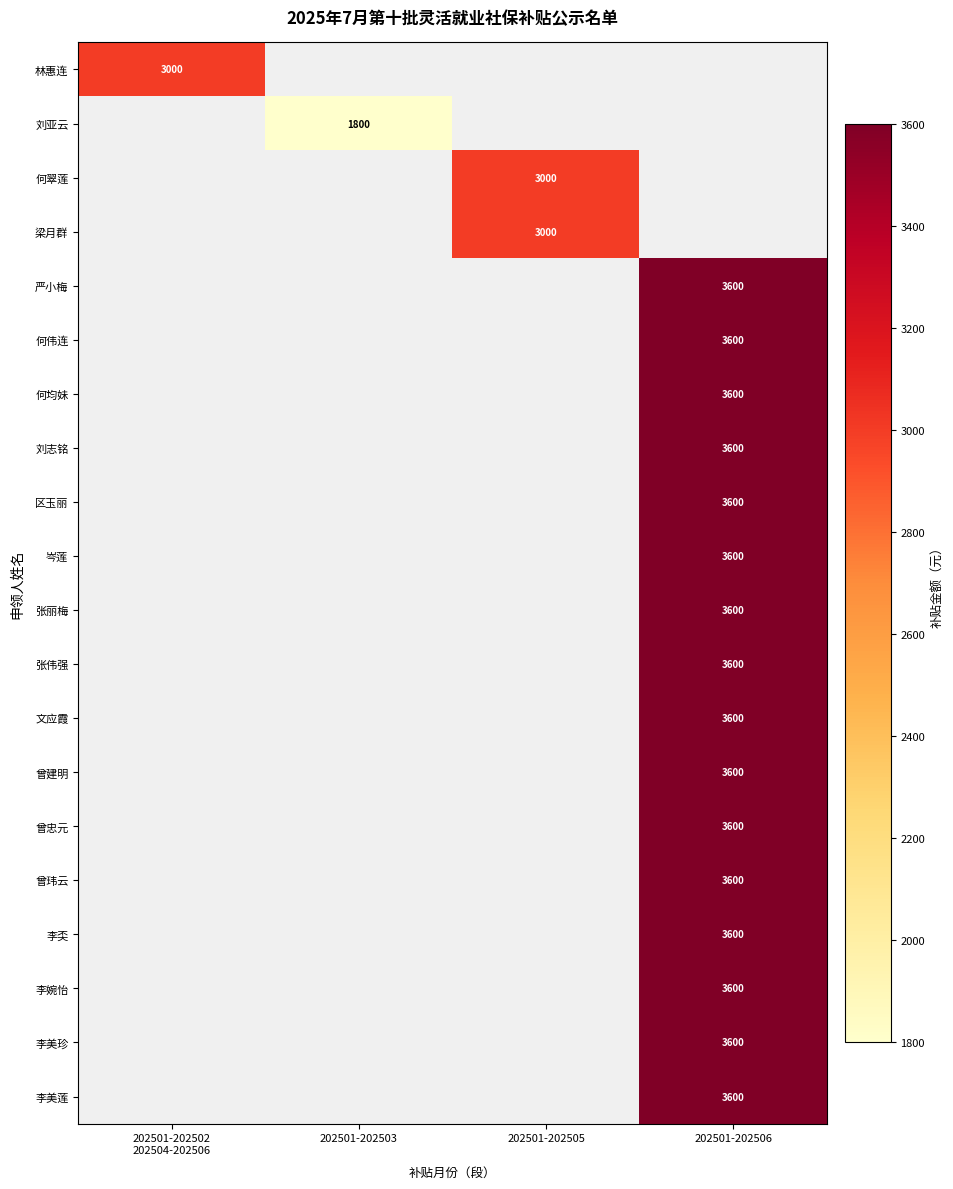

Is the value of 刘亚云 at 202501-202503 greater than the value of 李美莲 at 202501-202506?

No